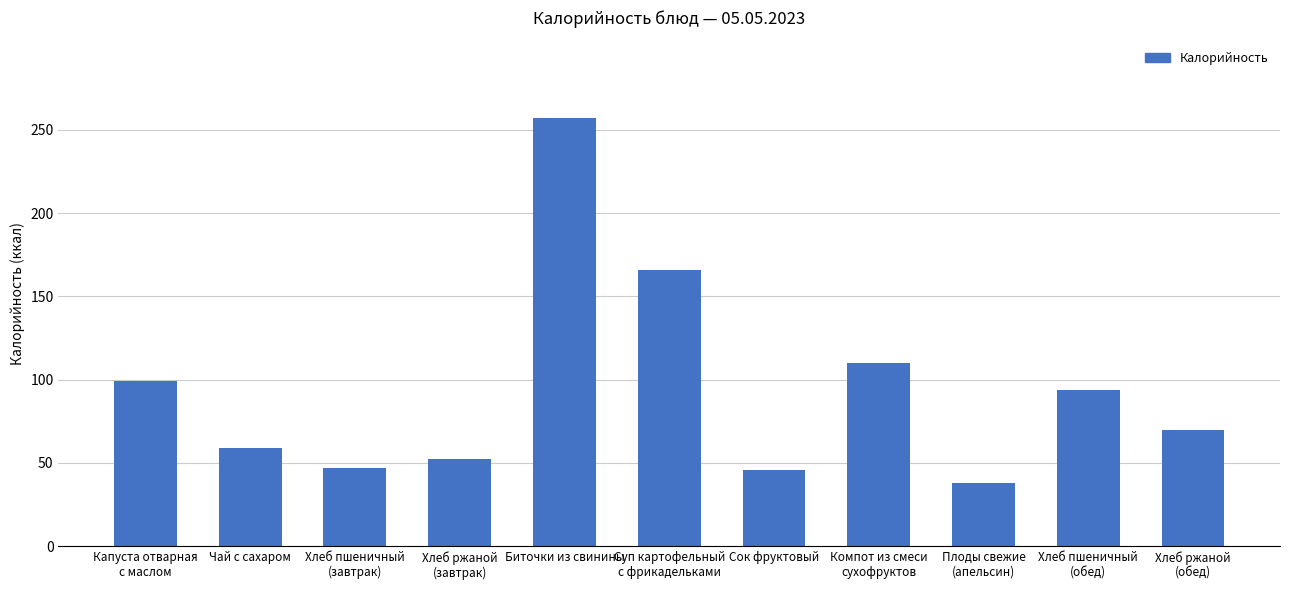

What is the average value?

94.4